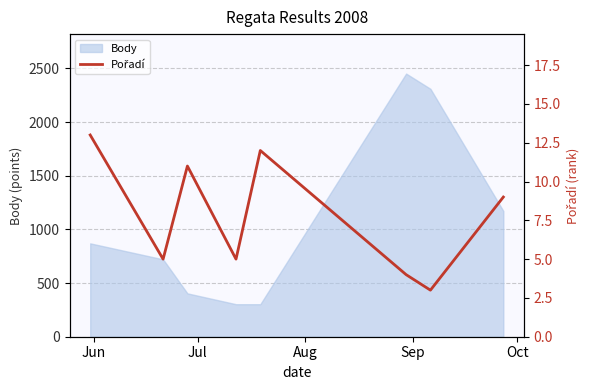

What is the smallest value displayed?

3